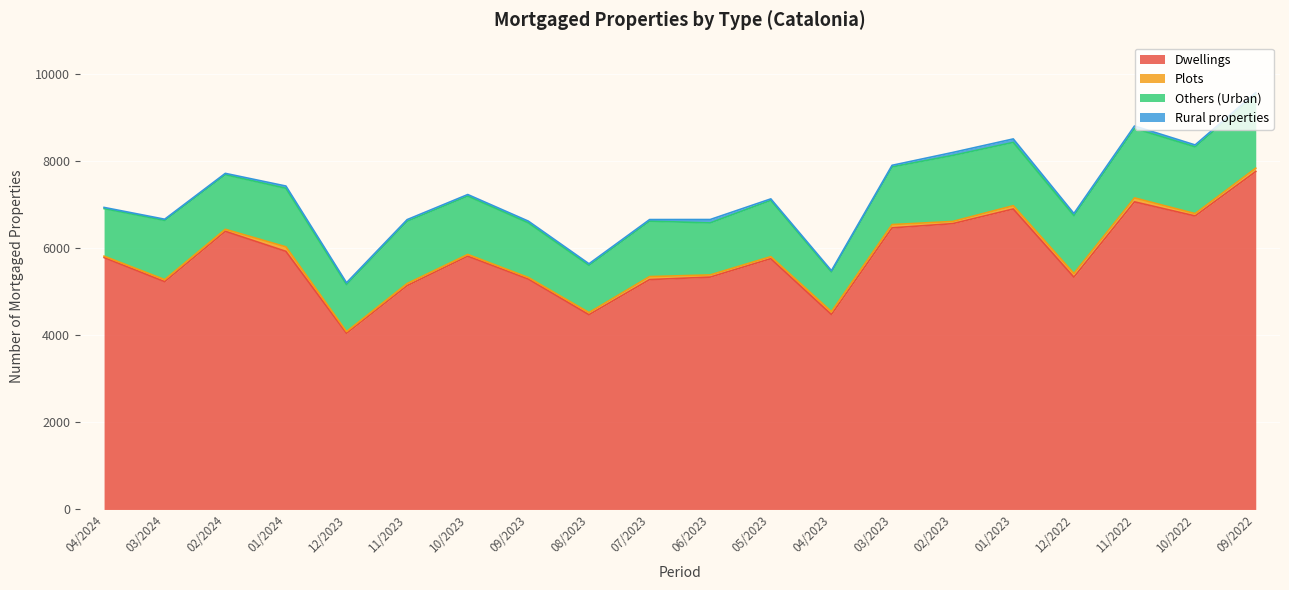

True or false: Others (Urban) and Rural properties intersect in this chart.

False